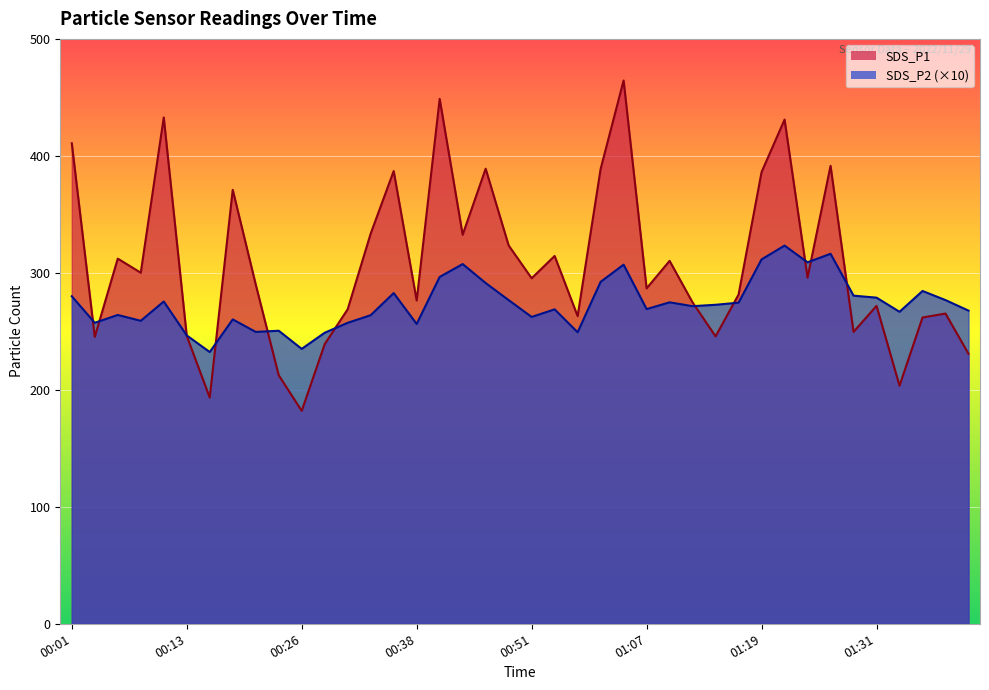

How many data points does each series have?

40